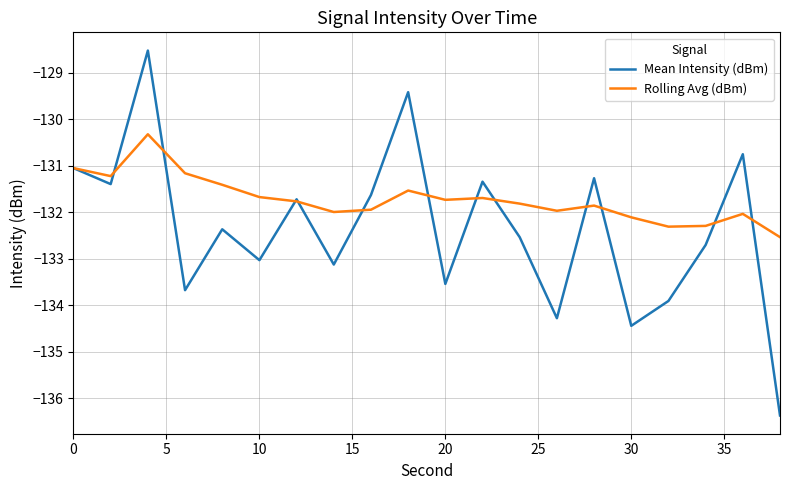

Rank the series by their maximum value, from highest to lowest.

Mean Intensity (dBm), Rolling Avg (dBm)